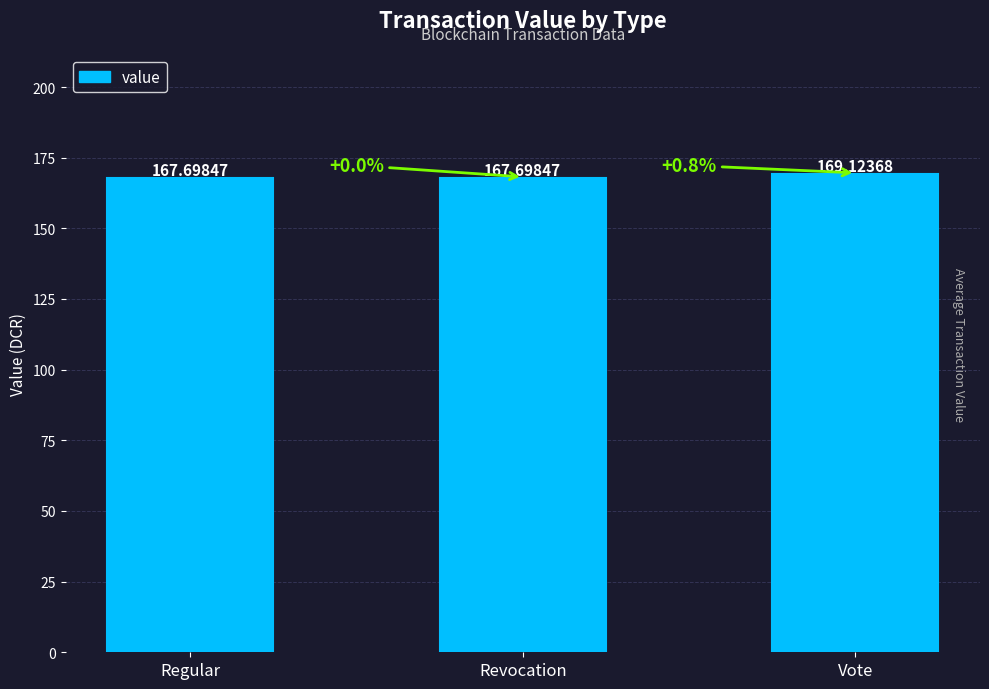

What is the label of the 3rd bar from the right?

Regular